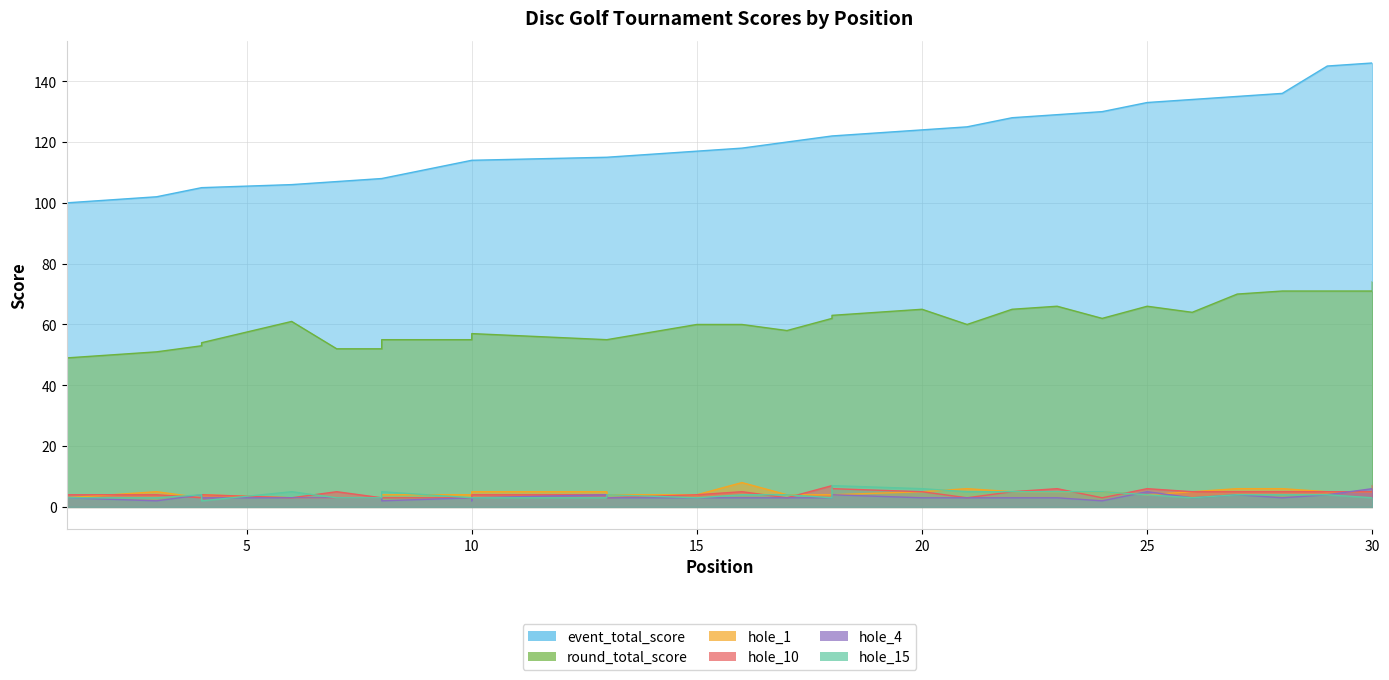

The round_total_score series shows 66 at 23. True or false?

True